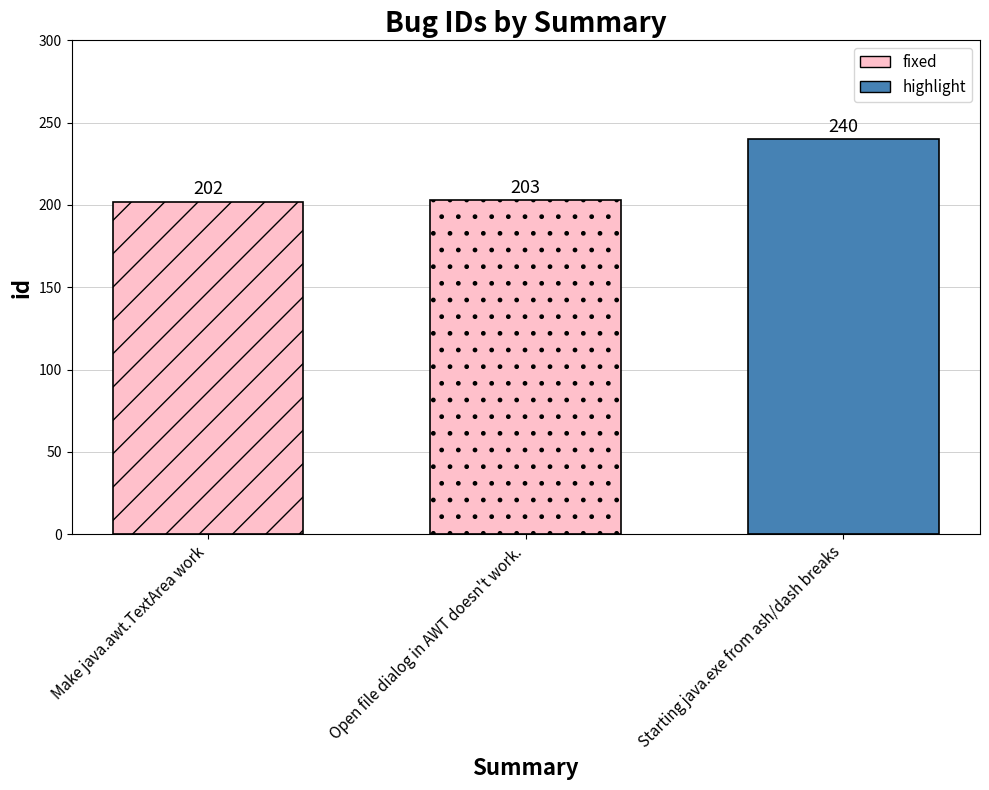

List the labels in order of value, smallest first.

Make java.awt.TextArea work, Open file dialog in AWT doesn't work., Starting java.exe from ash/dash breaks